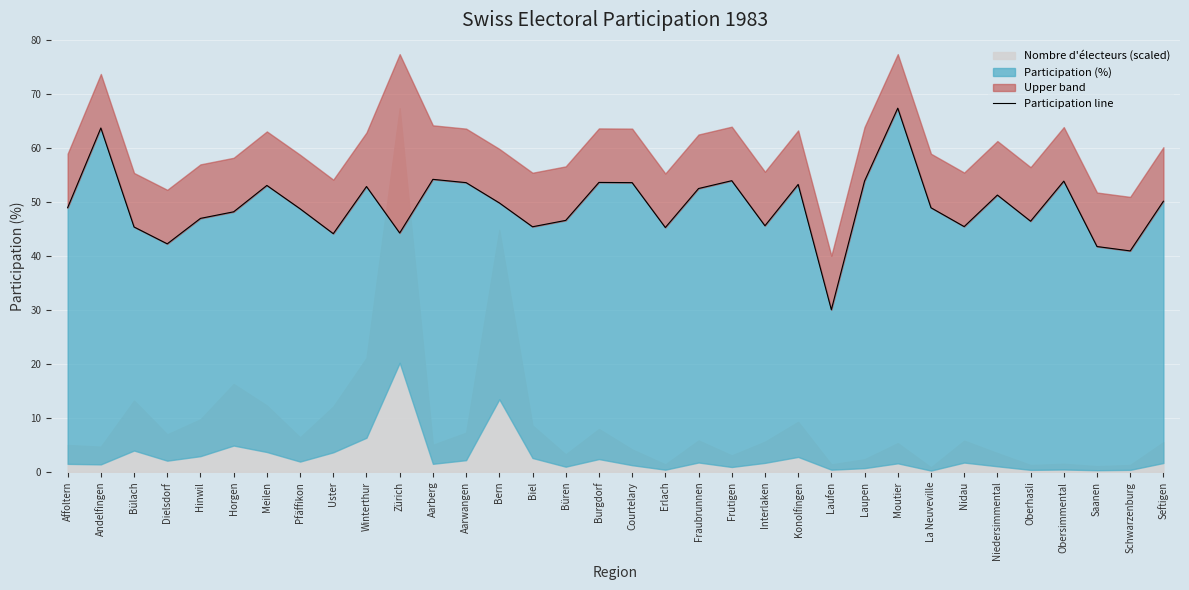

Between Courtelary and Biel, which is larger?

Courtelary